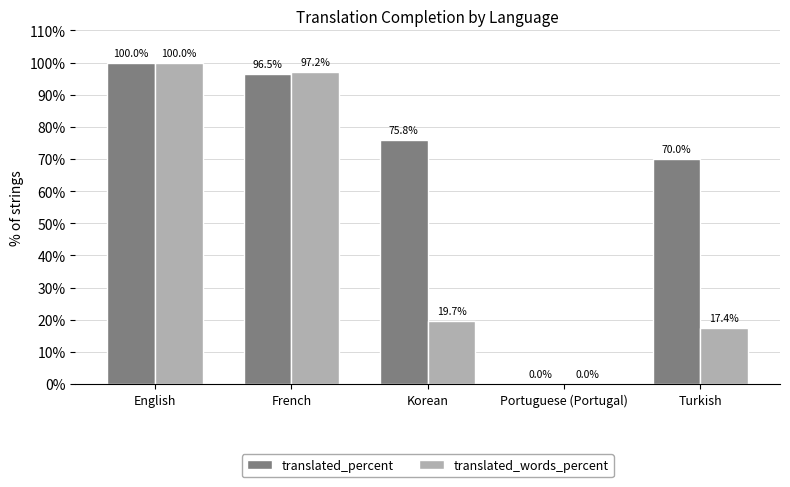

What is the total value across all series at Turkish?

87.4